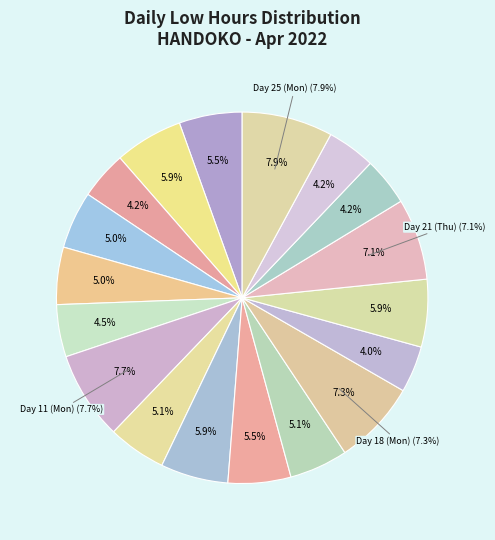

Is it true that Day 20 (Wed) is 17% of the pie?

False